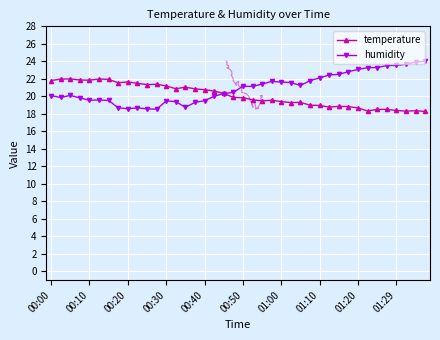

The temperature series shows 28.0 at 01:00. True or false?

False